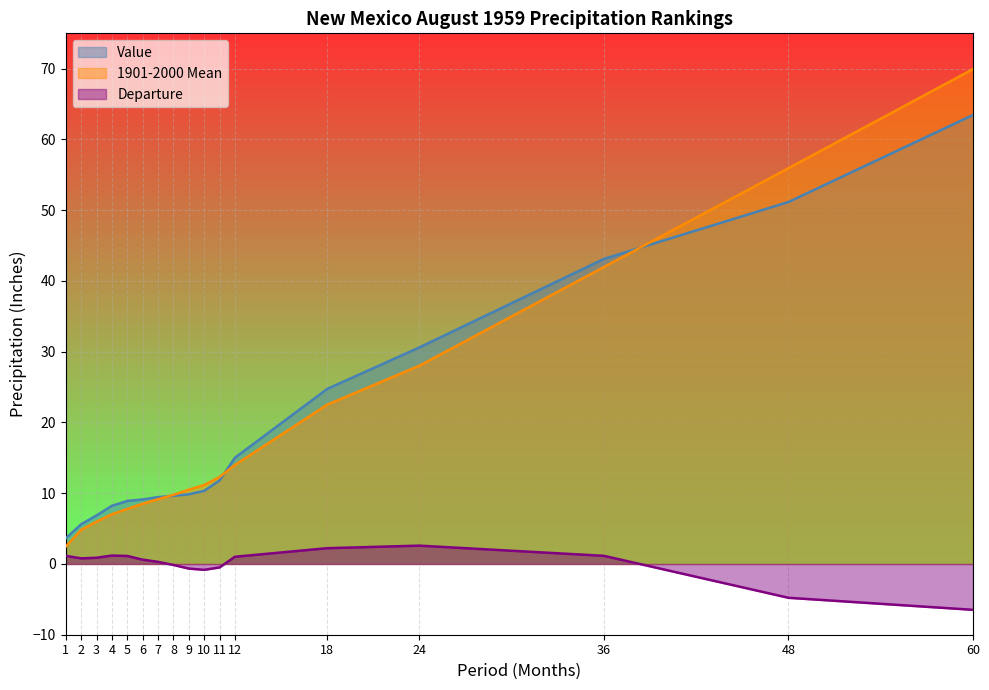

Which series has the widest spread of values?

1901-2000 Mean